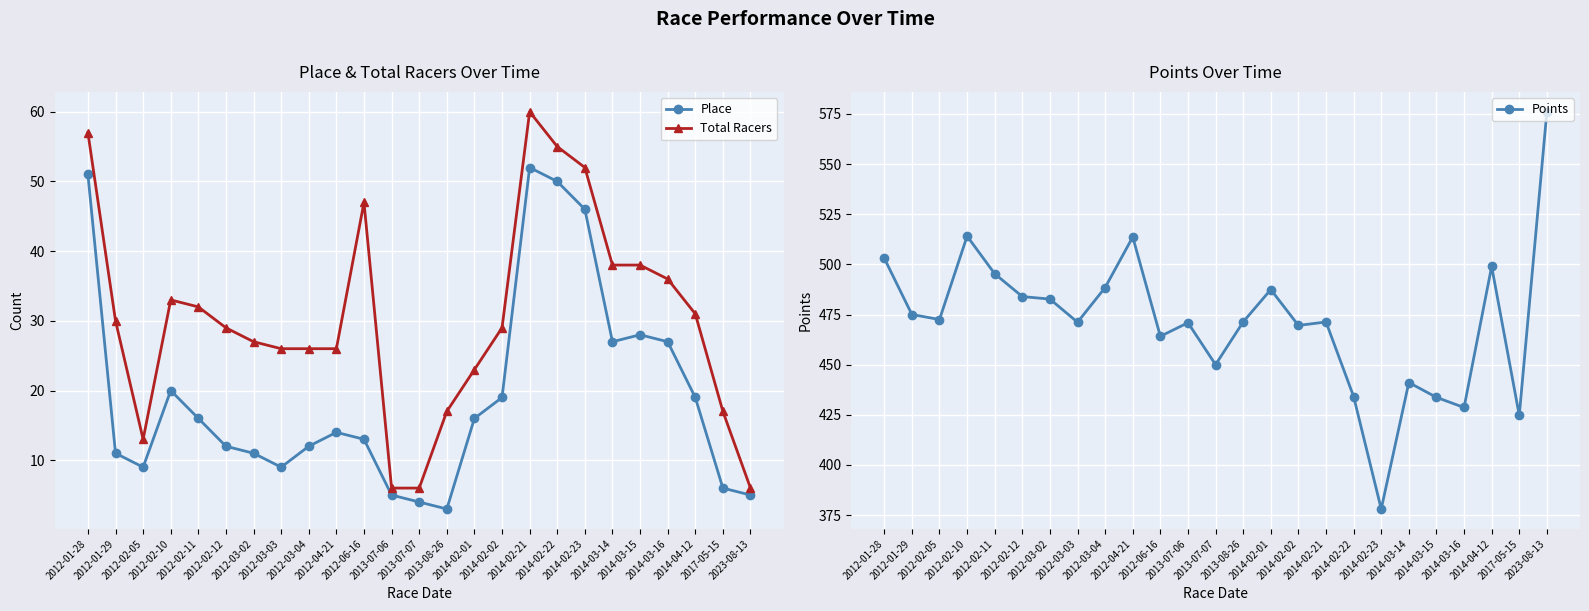

Is it true that Total Racers equals 30.0 at 2012-01-29?

True